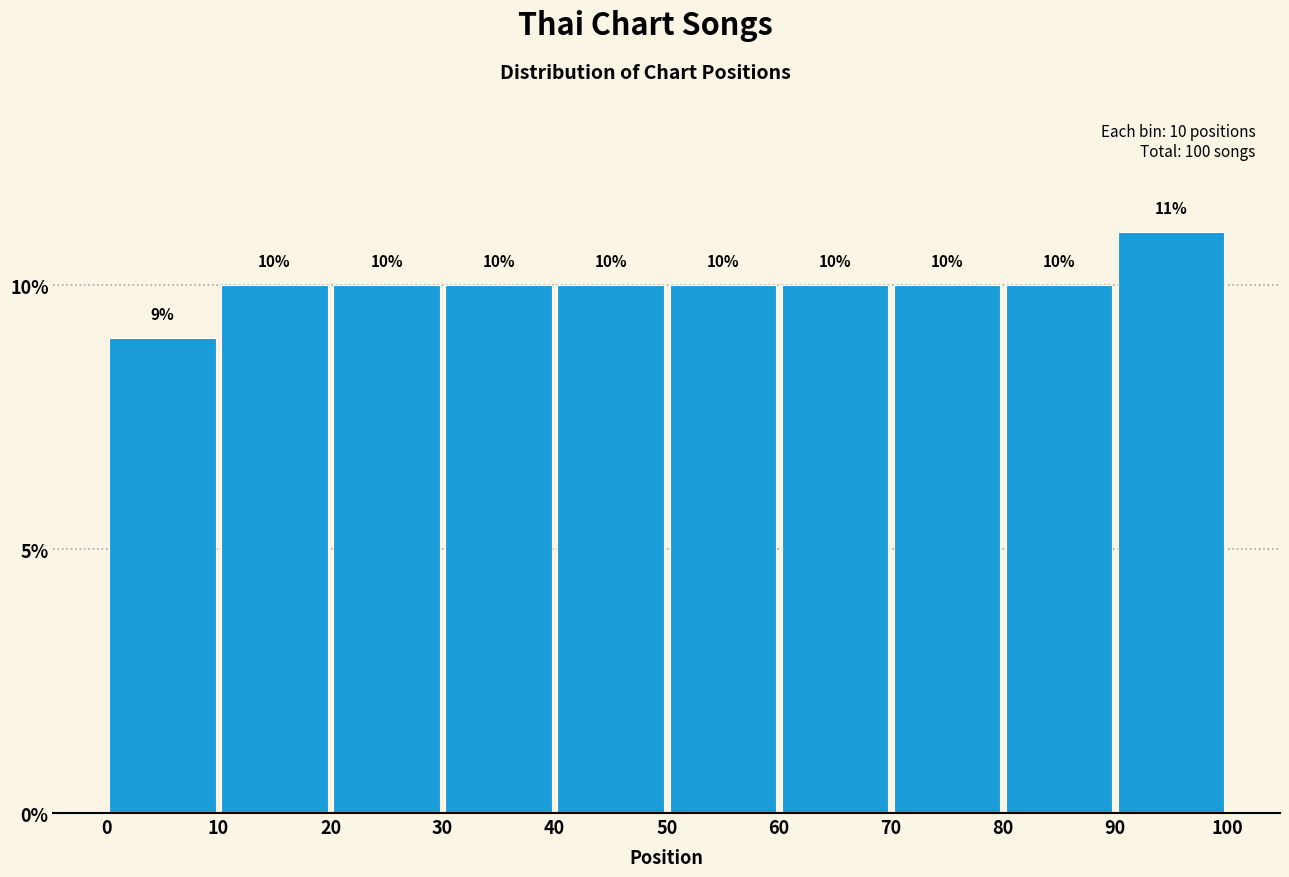

Reading left to right, transcribe this chart: for each bar, give the range it covers on the x-axis and its height.

0 to 10: 9
10 to 20: 10
20 to 30: 10
30 to 40: 10
40 to 50: 10
50 to 60: 10
60 to 70: 10
70 to 80: 10
80 to 90: 10
90 to 100: 11